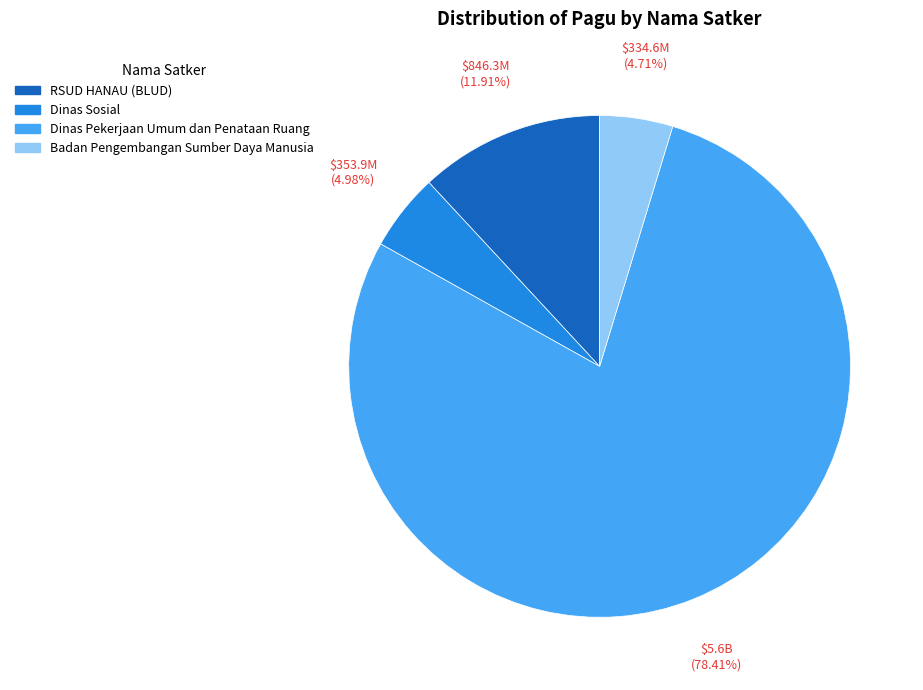

Is there a majority slice in this chart?

Yes